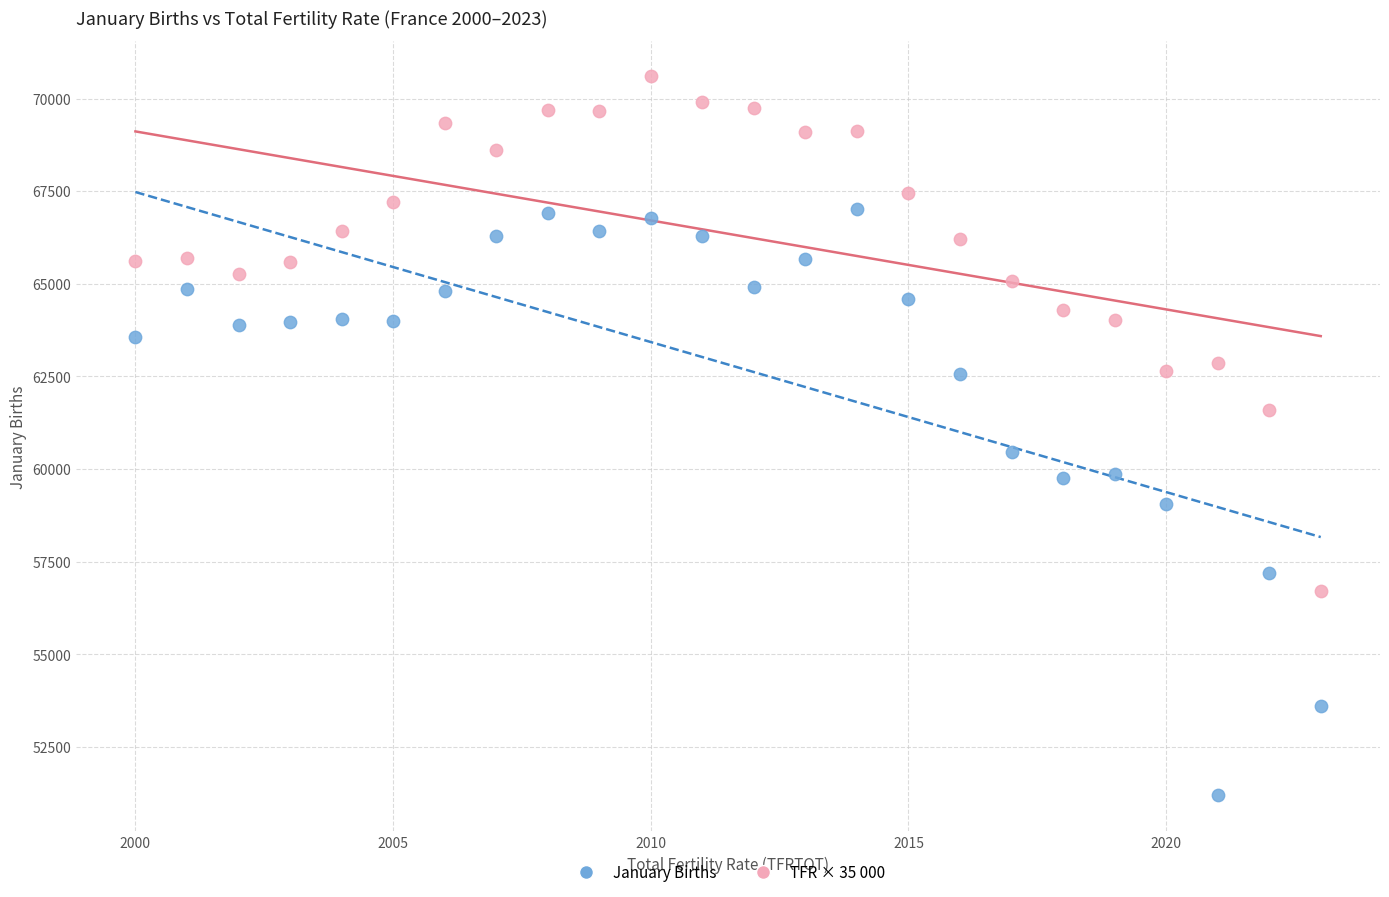

Across all data points, what is the range of Y values (max minus min)?

19405.0